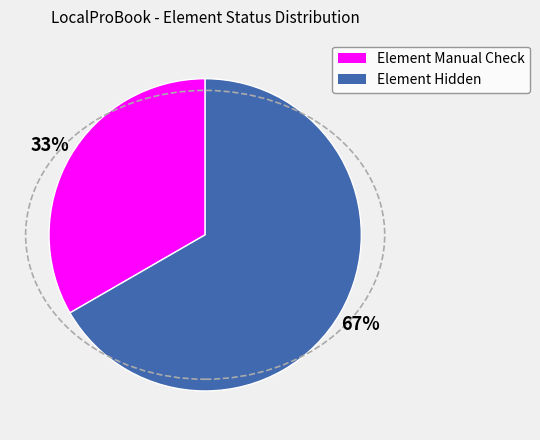

How many segments does this pie chart have?

2